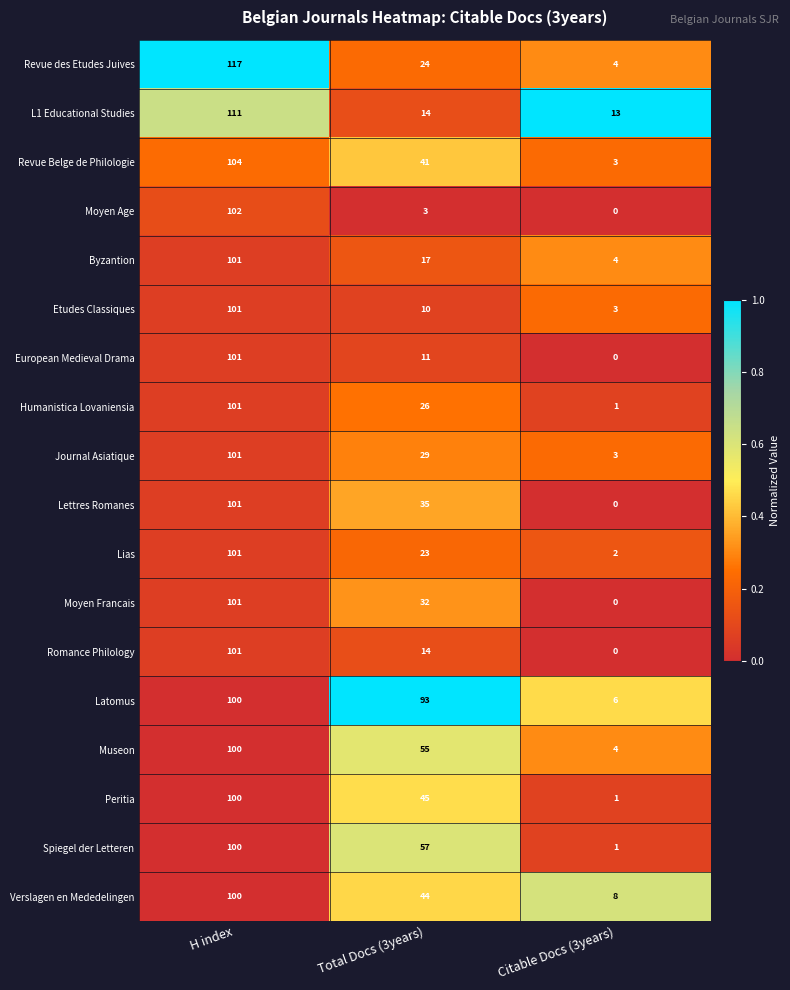

Which series has the largest range (max minus min)?

Revue des Etudes Juives